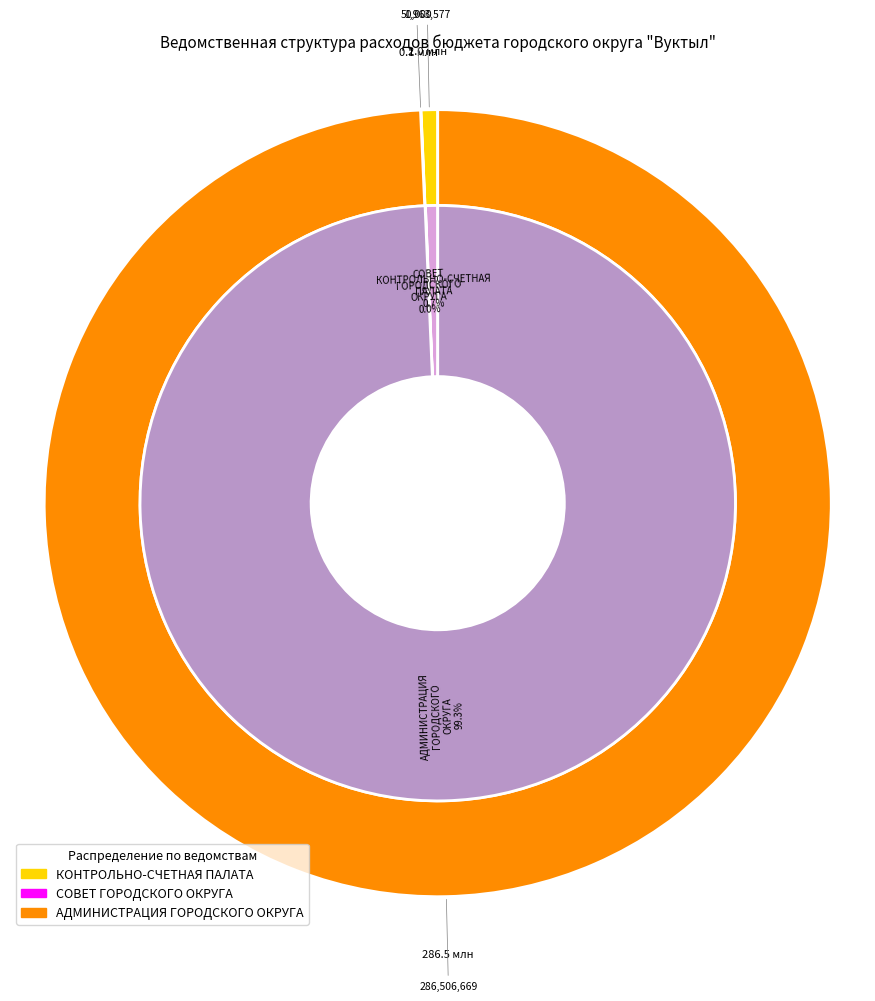

Between КОНТРОЛЬНО-СЧЕТНАЯ ПАЛАТА and СОВЕТ ГОРОДСКОГО ОКРУГА, which is larger?

КОНТРОЛЬНО-СЧЕТНАЯ ПАЛАТА